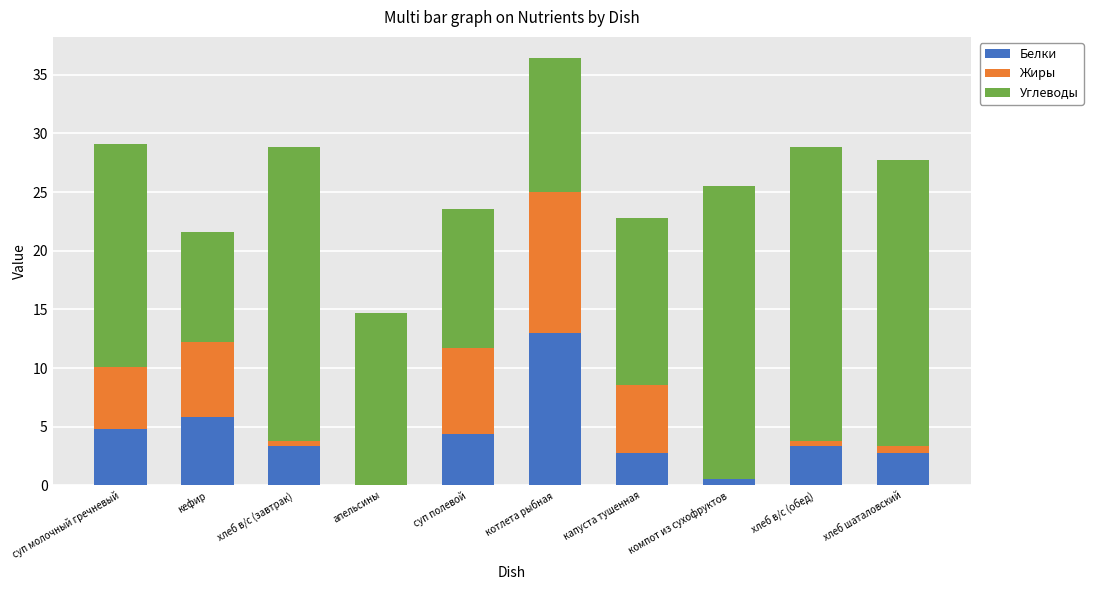

What is the sum of the Белки values at апельсины and суп молочный гречневый?

4.8